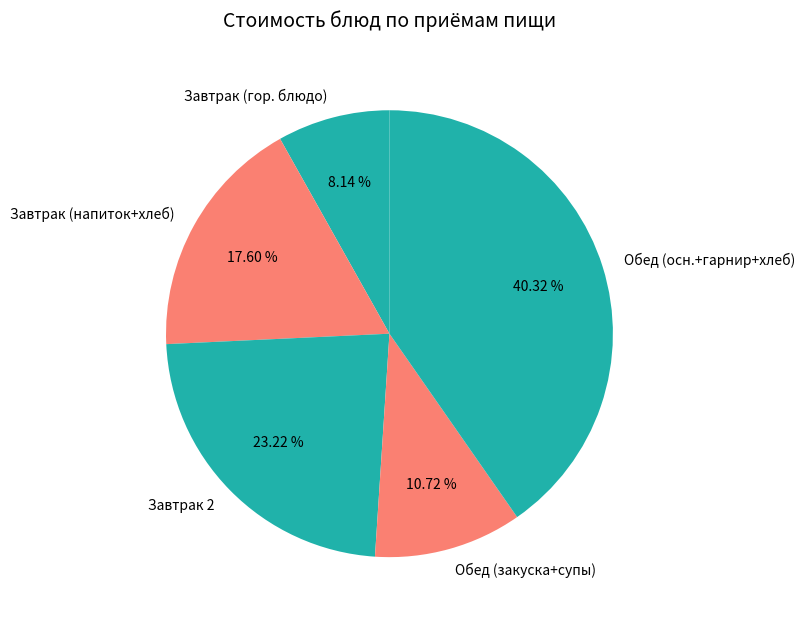

Which has a higher value, Завтрак (гор. блюдо) or Завтрак 2?

Завтрак 2